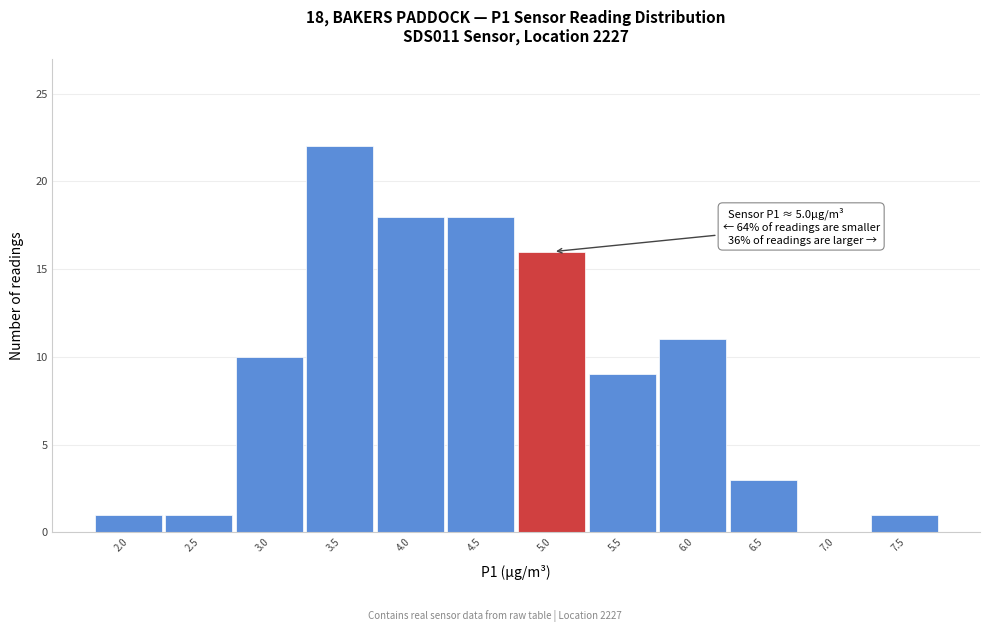

Reading left to right, what are all the values shown in this chart?

2.0=1	2.5=1	3.0=10	3.5=22	4.0=18	4.5=18	5.0=16	5.5=9	6.0=11	6.5=3	7.0=0	7.5=1